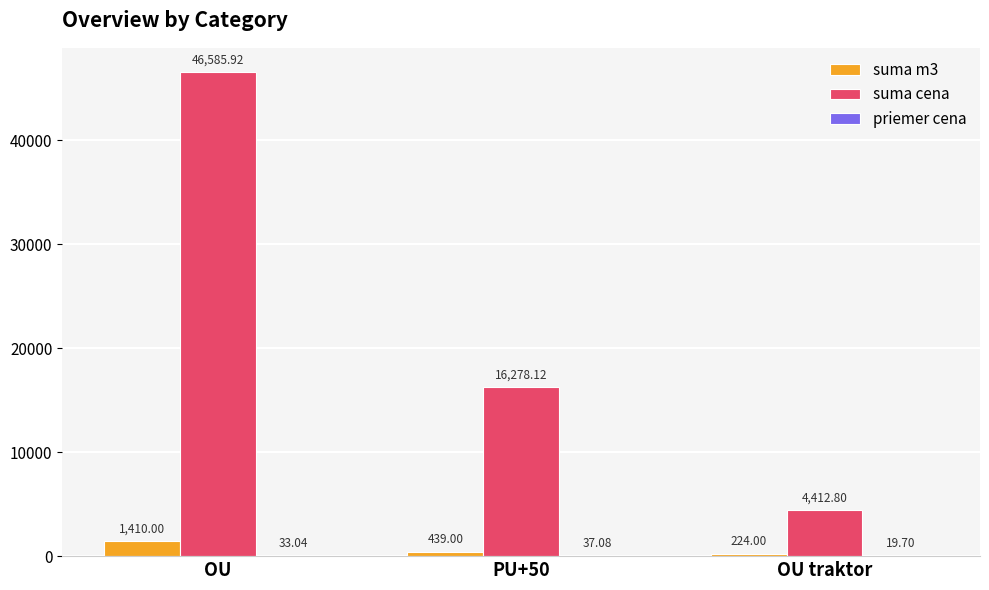

What is the average value of the suma m3 series?

691.0